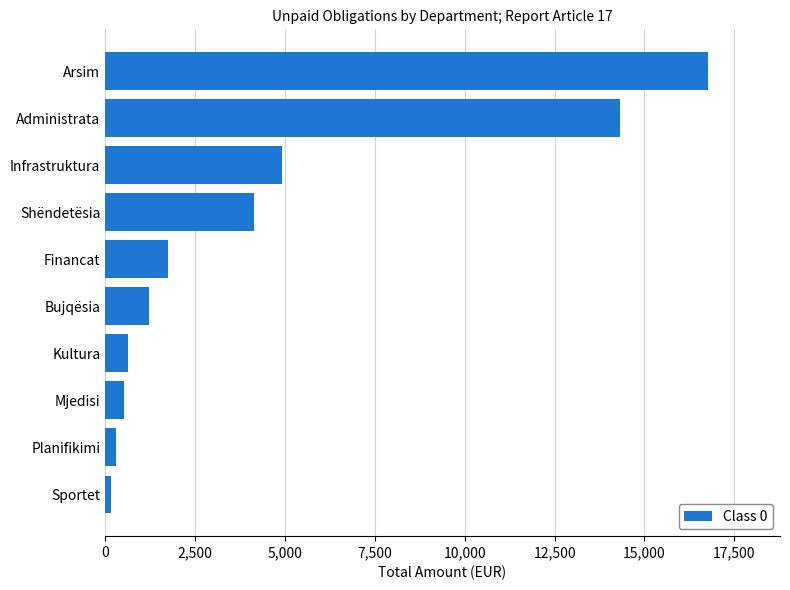

Is it true that the value at Financat is 702.3?

False